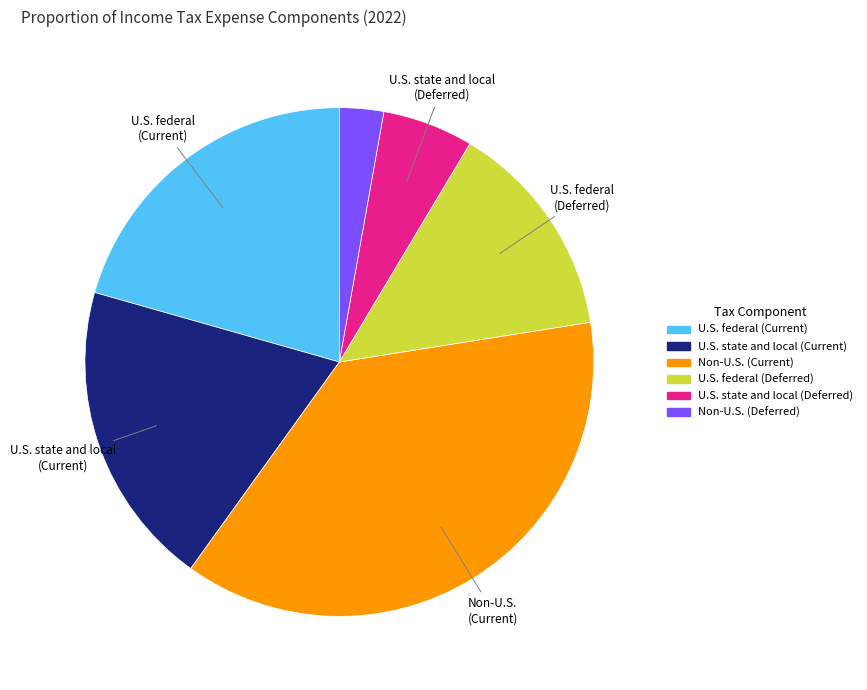

Does any single category account for the majority?

No